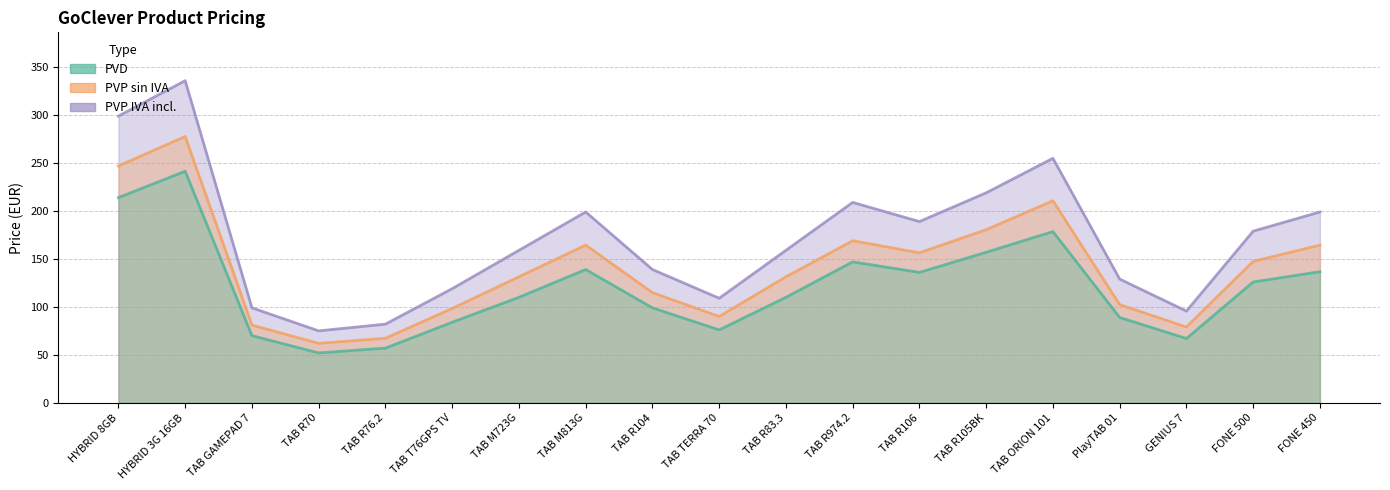

Which category has the lowest value in the PVP IVA incl. series?

TAB R70